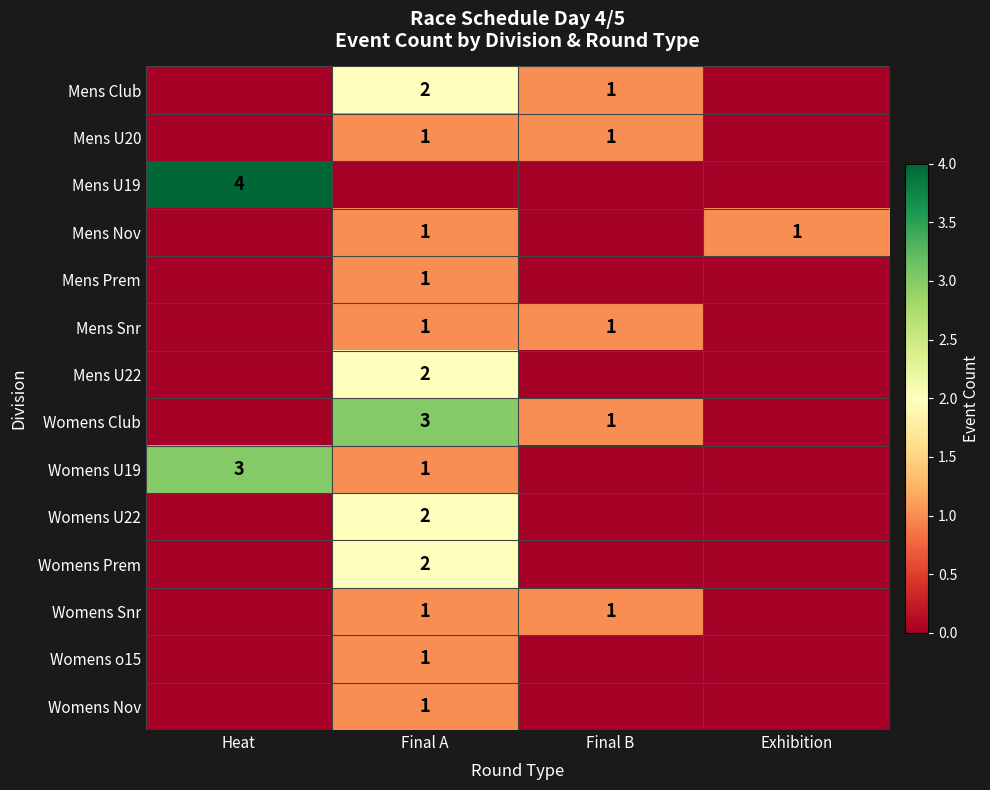

The value of Womens Club at Final B is 1. True or false?

True